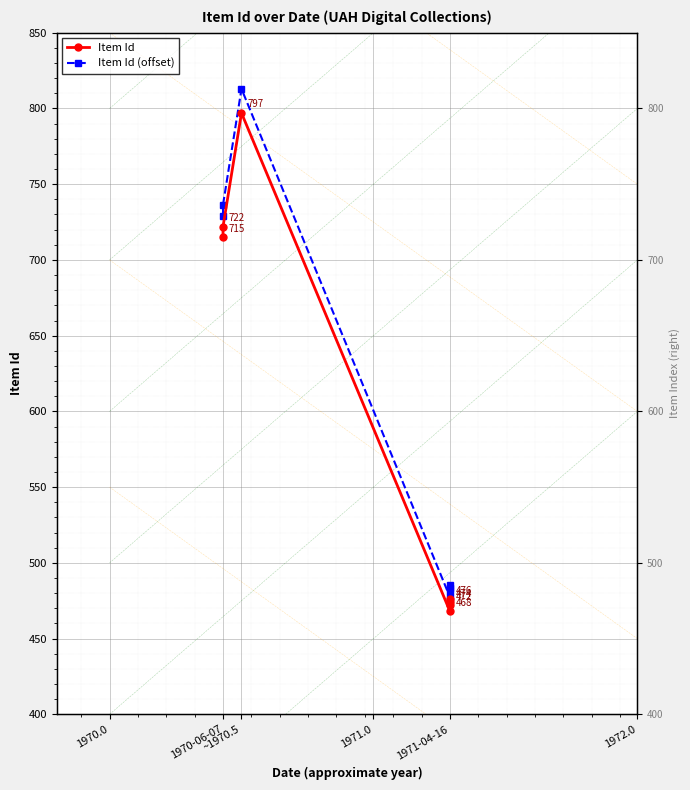

How many series are shown in this chart?

2